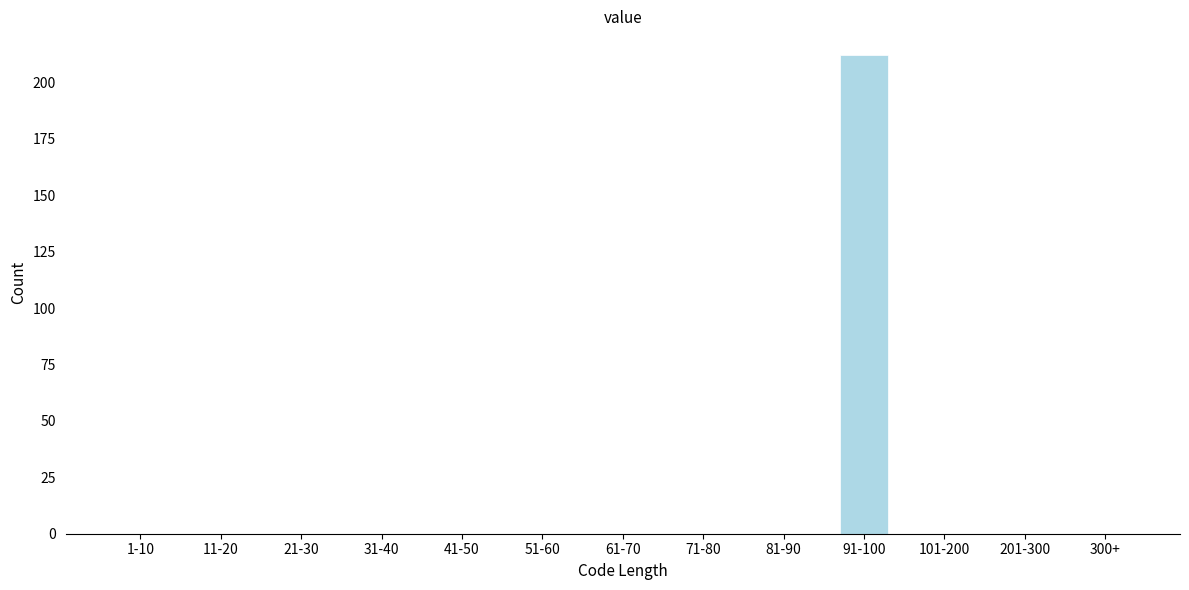

Reading right to left, what are all the values shown in this chart?

300+=0	201-300=0	101-200=0	91-100=212	81-90=0	71-80=0	61-70=0	51-60=0	41-50=0	31-40=0	21-30=0	11-20=0	1-10=0